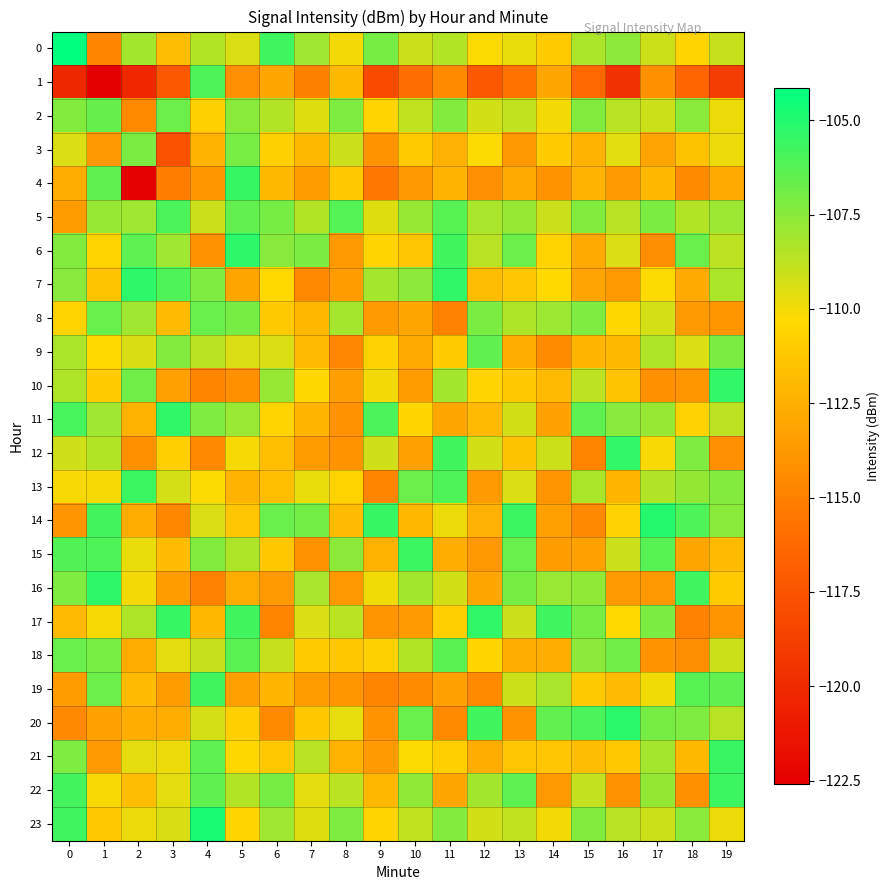

Reading left to right, extract all data points from this chart.

0: 0=-104.1	1=-114.8	2=-108.1	3=-111.7	4=-108.5	5=-109.4	6=-105.7	7=-108.0	8=-110.0	9=-107.0	10=-109.0	11=-108.5	12=-110.2	13=-109.8	14=-111.0	15=-108.3	16=-107.6	17=-109.1	18=-110.5	19=-108.9
1: 0=-120.2	1=-122.6	2=-120.2	3=-117.4	4=-106.1	5=-114.3	6=-113.0	7=-115.0	8=-112.0	9=-118.0	10=-116.0	11=-114.5	12=-117.2	13=-115.8	14=-113.0	15=-116.3	16=-119.6	17=-114.1	18=-116.5	19=-118.9
2: 0=-107.3	1=-106.7	2=-114.5	3=-106.8	4=-110.7	5=-107.5	6=-108.5	7=-109.5	8=-107.2	9=-110.5	10=-108.8	11=-107.3	12=-109.2	13=-108.8	14=-110.0	15=-107.3	16=-108.6	17=-109.1	18=-107.5	19=-109.9
3: 0=-109.4	1=-113.8	2=-107.2	3=-117.7	4=-112.3	5=-107.1	6=-110.7	7=-112.0	8=-109.0	9=-114.0	10=-111.0	11=-112.5	12=-110.2	13=-113.8	14=-111.0	15=-112.3	16=-109.6	17=-113.1	18=-111.5	19=-109.9
4: 0=-112.7	1=-106.5	2=-122.5	3=-115.1	4=-113.8	5=-105.5	6=-112.0	7=-113.5	8=-111.2	9=-115.5	10=-113.8	11=-112.3	12=-114.2	13=-112.8	14=-114.0	15=-112.3	16=-113.6	17=-112.1	18=-114.5	19=-112.9
5: 0=-113.5	1=-107.8	2=-108.0	3=-106.0	4=-109.0	5=-106.5	6=-107.0	7=-108.5	8=-106.2	9=-109.5	10=-107.8	11=-106.3	12=-108.2	13=-107.8	14=-109.0	15=-107.3	16=-108.6	17=-107.1	18=-108.5	19=-107.9
6: 0=-107.3	1=-110.6	2=-106.4	3=-108.0	4=-114.1	5=-105.2	6=-107.4	7=-107.1	8=-113.7	9=-110.5	10=-111.3	11=-105.7	12=-108.6	13=-106.8	14=-110.6	15=-112.7	16=-109.5	17=-114.4	18=-106.7	19=-108.7
7: 0=-107.4	1=-111.5	2=-105.3	3=-106.1	4=-107.2	5=-113.1	6=-110.3	7=-114.6	8=-113.5	9=-108.2	10=-107.6	11=-105.3	12=-111.7	13=-111.3	14=-110.3	15=-113.1	16=-113.7	17=-110.2	18=-112.7	19=-108.3
8: 0=-110.6	1=-106.7	2=-108.0	3=-111.9	4=-106.7	5=-107.0	6=-111.1	7=-112.1	8=-108.2	9=-113.6	10=-113.0	11=-114.9	12=-107.1	13=-108.4	14=-107.9	15=-107.2	16=-110.4	17=-109.3	18=-113.6	19=-113.9
9: 0=-108.3	1=-110.3	2=-109.3	3=-107.4	4=-108.7	5=-109.5	6=-109.4	7=-112.0	8=-114.7	9=-110.6	10=-112.9	11=-110.9	12=-106.5	13=-112.7	14=-114.4	15=-112.2	16=-112.1	17=-108.4	18=-109.4	19=-107.2
10: 0=-108.4	1=-110.9	2=-106.9	3=-113.3	4=-114.8	5=-114.1	6=-107.8	7=-110.4	8=-113.4	9=-110.0	10=-113.5	11=-108.0	12=-110.5	13=-111.2	14=-112.0	15=-108.7	16=-111.4	17=-114.1	18=-113.8	19=-105.4
11: 0=-105.9	1=-108.0	2=-112.3	3=-105.3	4=-107.2	5=-107.8	6=-110.5	7=-112.3	8=-114.0	9=-106.0	10=-110.4	11=-113.0	12=-111.9	13=-109.2	14=-113.2	15=-106.4	16=-107.4	17=-107.8	18=-110.7	19=-108.7
12: 0=-109.2	1=-108.5	2=-114.2	3=-110.8	4=-114.6	5=-110.1	6=-111.7	7=-113.6	8=-114.0	9=-109.1	10=-113.3	11=-105.7	12=-109.2	13=-111.5	14=-109.1	15=-114.8	16=-105.4	17=-110.2	18=-107.2	19=-114.2
13: 0=-110.1	1=-110.1	2=-105.6	3=-109.3	4=-110.3	5=-112.3	6=-111.7	7=-109.8	8=-110.6	9=-114.8	10=-106.7	11=-106.0	12=-113.6	13=-109.5	14=-113.9	15=-108.3	16=-112.2	17=-108.4	18=-107.7	19=-107.3
14: 0=-113.9	1=-105.8	2=-112.7	3=-114.6	4=-109.5	5=-111.3	6=-106.7	7=-106.9	8=-111.8	9=-105.5	10=-112.1	11=-109.8	12=-112.4	13=-105.6	14=-113.4	15=-114.6	16=-110.6	17=-105.1	18=-106.1	19=-107.5
15: 0=-106.1	1=-106.1	2=-109.8	3=-111.8	4=-107.3	5=-108.4	6=-111.3	7=-114.1	8=-107.5	9=-112.4	10=-105.6	11=-112.6	12=-113.8	13=-106.7	14=-113.5	15=-113.2	16=-109.0	17=-106.3	18=-113.0	19=-111.9
16: 0=-107.2	1=-105.3	2=-110.0	3=-113.6	4=-114.9	5=-112.7	6=-113.7	7=-108.2	8=-113.8	9=-109.9	10=-108.1	11=-109.2	12=-113.0	13=-107.0	14=-107.8	15=-107.6	16=-113.7	17=-113.8	18=-105.7	19=-111.0
17: 0=-112.0	1=-110.1	2=-108.4	3=-105.4	4=-112.1	5=-105.8	6=-114.8	7=-109.4	8=-108.7	9=-113.9	10=-113.6	11=-110.8	12=-105.3	13=-109.0	14=-105.7	15=-107.0	16=-110.3	17=-107.2	18=-114.8	19=-113.9
18: 0=-106.7	1=-107.0	2=-112.7	3=-109.7	4=-108.9	5=-106.3	6=-109.0	7=-110.9	8=-111.3	9=-110.7	10=-108.5	11=-106.3	12=-110.5	13=-112.5	14=-112.6	15=-107.5	16=-106.8	17=-113.9	18=-114.3	19=-109.1
19: 0=-113.5	1=-106.8	2=-111.9	3=-113.6	4=-105.8	5=-113.3	6=-112.2	7=-113.5	8=-113.8	9=-114.8	10=-114.4	11=-113.3	12=-114.5	13=-109.1	14=-108.2	15=-111.1	16=-111.8	17=-110.0	18=-106.2	19=-106.5
20: 0=-114.6	1=-113.2	2=-112.6	3=-112.5	4=-109.3	5=-110.8	6=-114.5	7=-111.3	8=-109.8	9=-114.0	10=-106.7	11=-114.5	12=-105.8	13=-114.0	14=-106.6	15=-106.0	16=-105.2	17=-107.0	18=-107.2	19=-108.6
21: 0=-107.2	1=-113.7	2=-109.6	3=-109.9	4=-106.4	5=-110.4	6=-111.1	7=-108.6	8=-112.3	9=-113.6	10=-110.2	11=-110.8	12=-112.7	13=-111.3	14=-111.3	15=-111.7	16=-111.2	17=-108.1	18=-112.0	19=-105.5
22: 0=-105.8	1=-110.2	2=-111.7	3=-109.6	4=-106.5	5=-108.5	6=-107.0	7=-109.7	8=-108.7	9=-112.1	10=-107.7	11=-113.0	12=-108.1	13=-106.4	14=-113.7	15=-108.9	16=-114.0	17=-107.7	18=-114.2	19=-105.6
23: 0=-105.7	1=-111.1	2=-109.9	3=-109.4	4=-104.8	5=-110.5	6=-108.0	7=-109.5	8=-107.2	9=-110.5	10=-108.8	11=-107.3	12=-109.2	13=-108.8	14=-110.0	15=-107.3	16=-108.6	17=-109.1	18=-107.5	19=-109.9